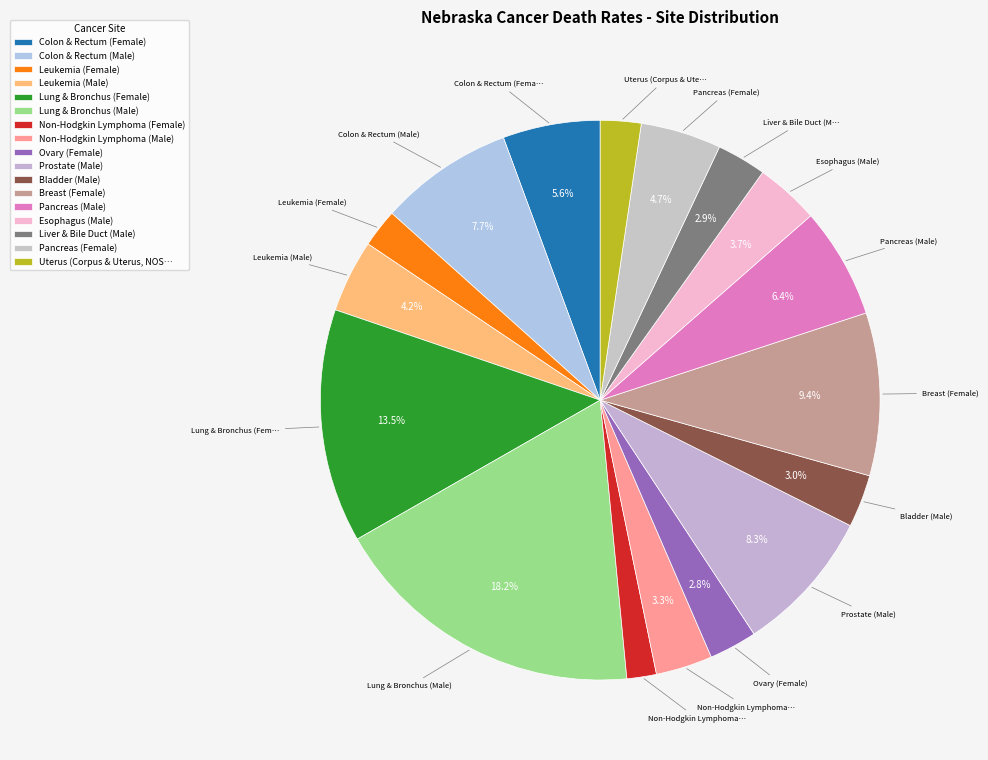

How many segments does this pie chart have?

17